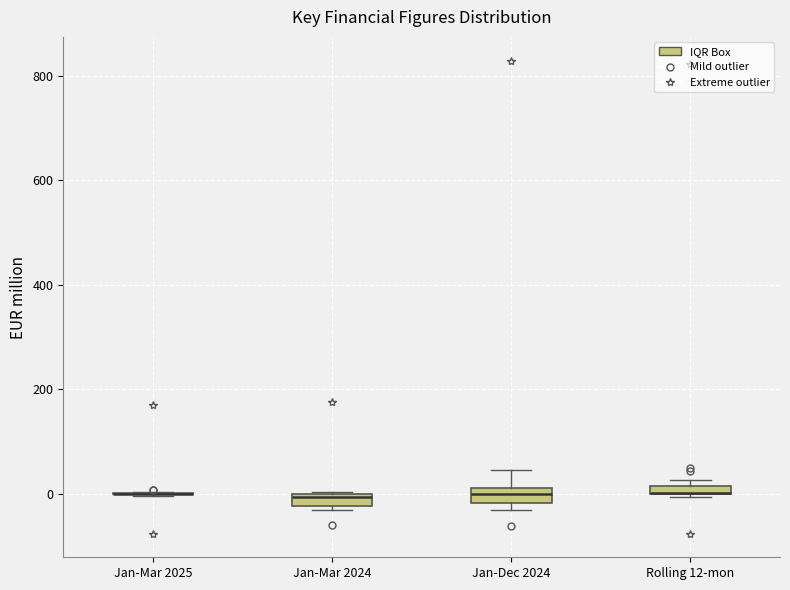

Where is the upper edge of the box for Rolling 12-mon on the y-axis? The values are not printed on the chart, so give them approximately, as read against the axis.

20